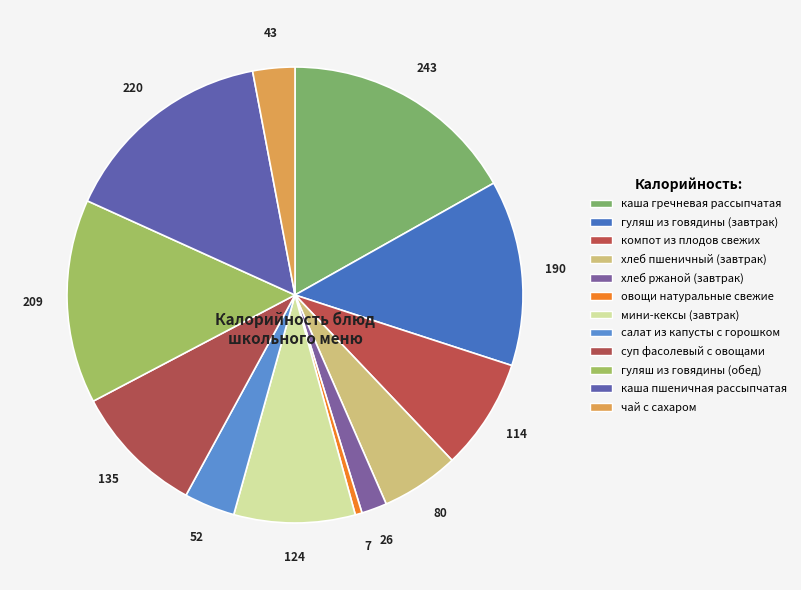

What is the change in value from суп фасолевый с овощами to каша пшеничная рассыпчатая?

+85